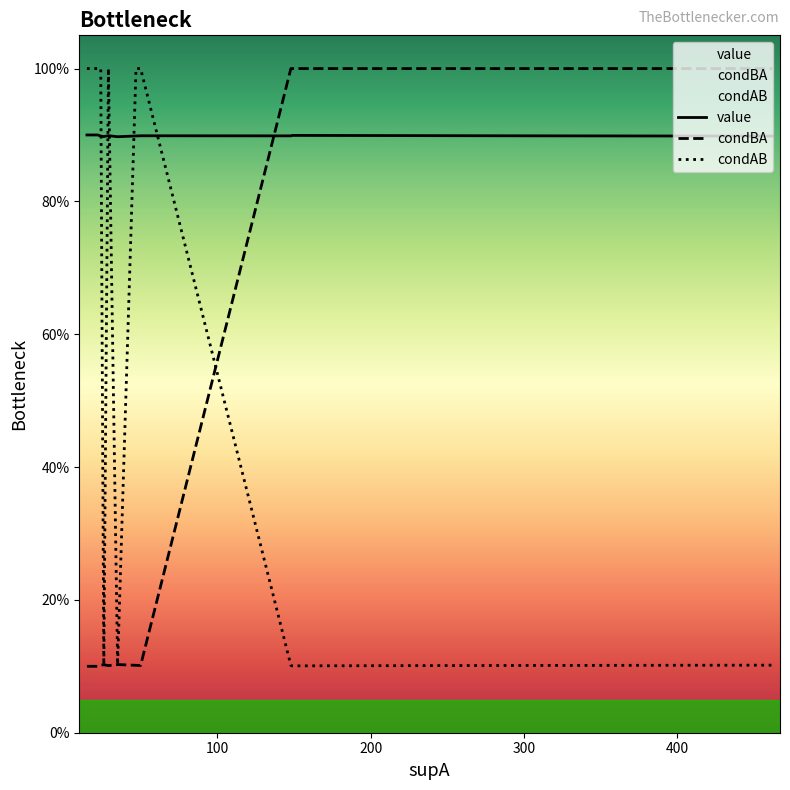

How many intersections are there between condBA and value?

1